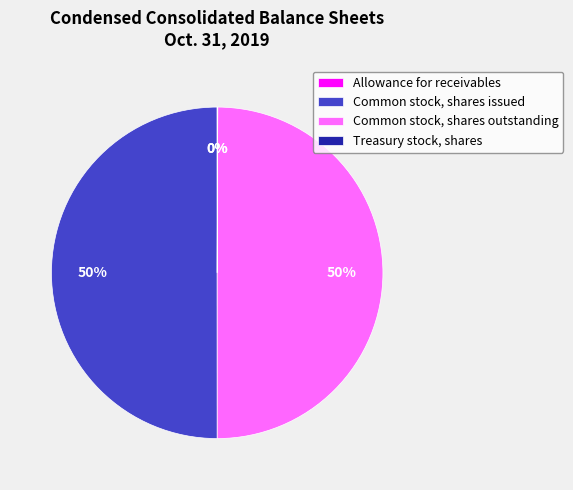

To the nearest percent, what is the average slice percentage?

25%